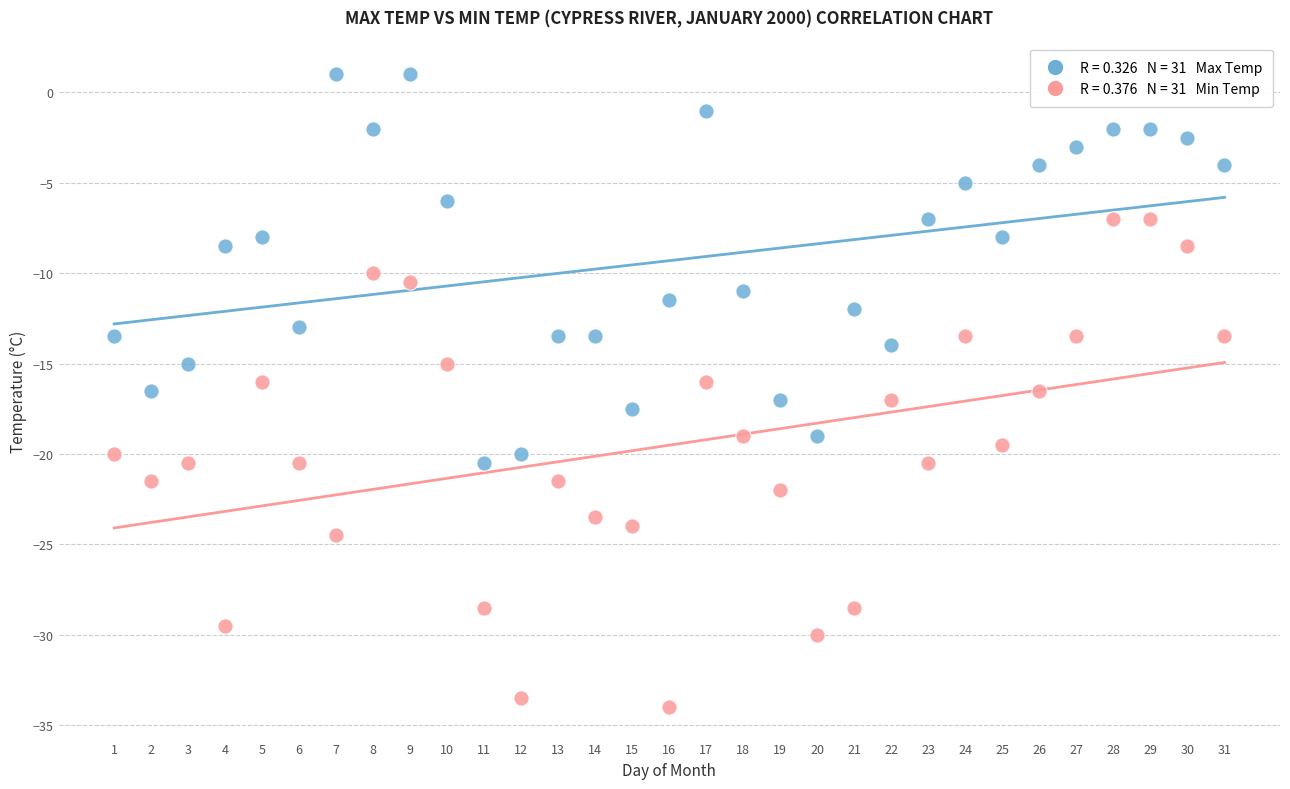

Across all data points, what is the range of Y values (max minus min)?

35.0